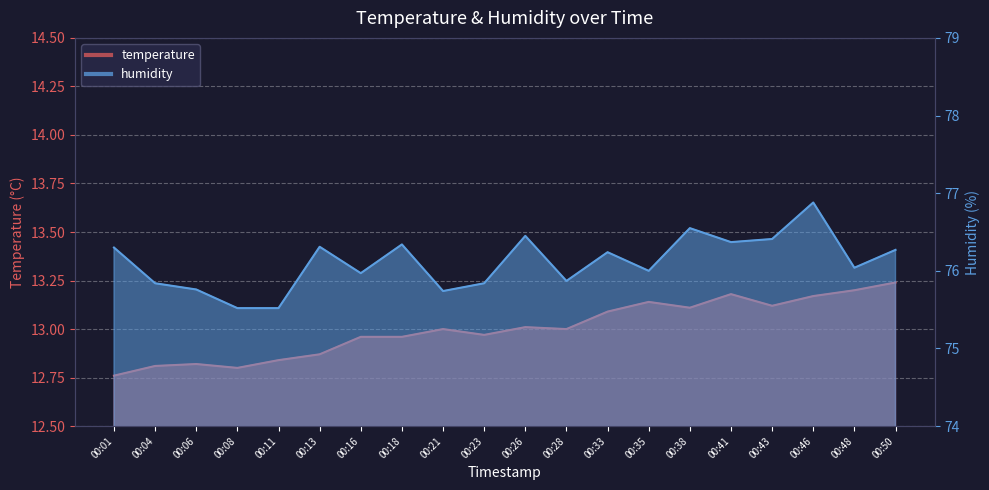

At which category is the sum across all series the highest?

00:46